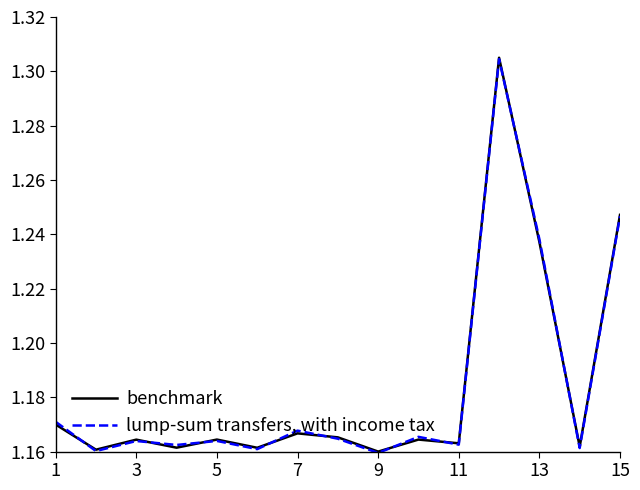

Rank the series by their maximum value, from lowest to highest.

lump-sum transfers, with income tax, benchmark